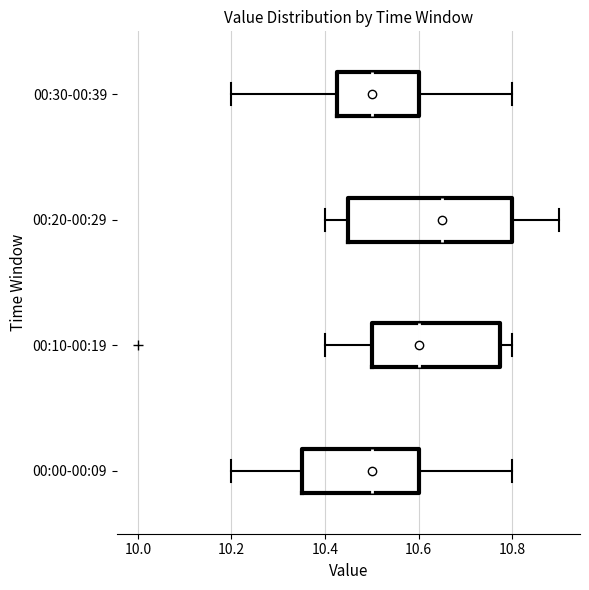

Reading bottom to top, read every box against the x-axis: the position of its median line, the range the box covers, and the ends of its whiskers. The values are not printed on the chart, so give them approximately, as read against the axis.

00:00-00:09: median 10.50, box 10.36 to 10.60, whiskers 10.20 to 10.80
00:10-00:19: median 10.60, box 10.50 to 10.78, whiskers 10.40 to 10.80
00:20-00:29: median 10.66, box 10.46 to 10.80, whiskers 10.40 to 10.90
00:30-00:39: median 10.50, box 10.42 to 10.60, whiskers 10.20 to 10.80